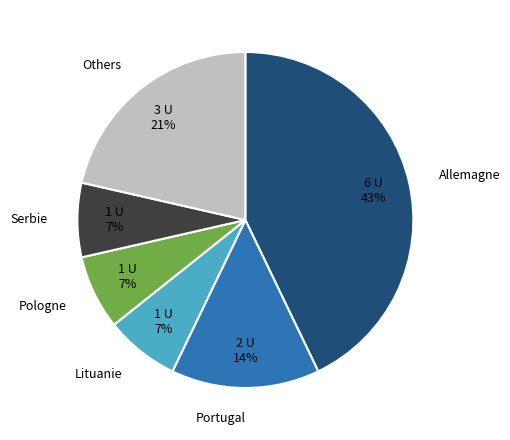

True or false: Lituanie accounts for 7% of the total.

True